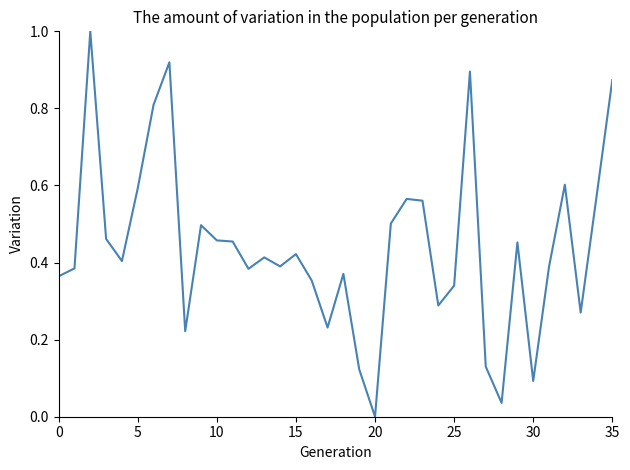

What is the difference between the maximum and minimum values?

1.0